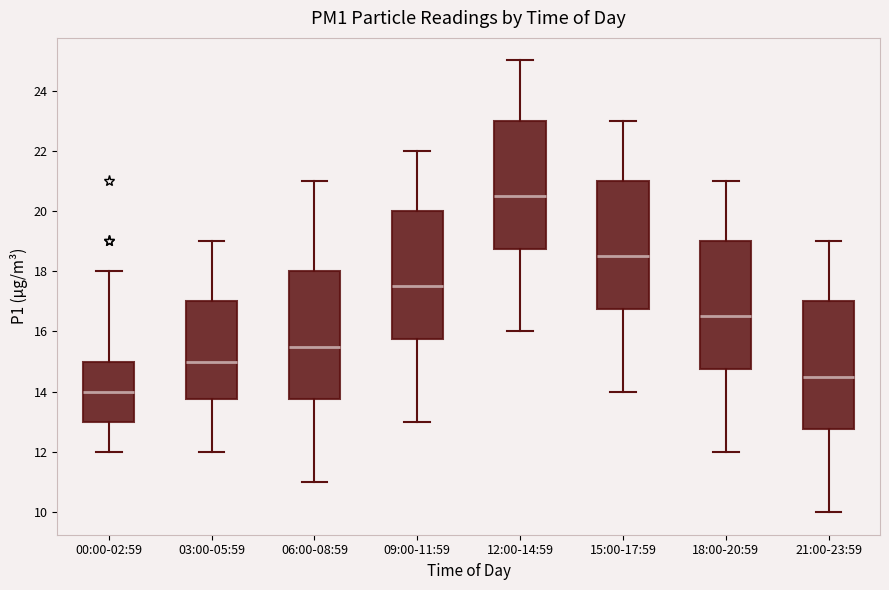

Reading left to right, read every box against the y-axis: the position of its median line, the range the box covers, and the ends of its whiskers. The values are not printed on the chart, so give them approximately, as read against the axis.

00:00-02:59: median 14.0, box 13.0 to 15.0, whiskers 12.0 to 18.0
03:00-05:59: median 15.0, box 13.8 to 17.0, whiskers 12.0 to 19.0
06:00-08:59: median 15.6, box 13.8 to 18.0, whiskers 11.0 to 21.0
09:00-11:59: median 17.6, box 15.8 to 20.0, whiskers 13.0 to 22.0
12:00-14:59: median 20.6, box 18.8 to 23.0, whiskers 16.0 to 25.0
15:00-17:59: median 18.6, box 16.8 to 21.0, whiskers 14.0 to 23.0
18:00-20:59: median 16.6, box 14.8 to 19.0, whiskers 12.0 to 21.0
21:00-23:59: median 14.6, box 12.8 to 17.0, whiskers 10.0 to 19.0